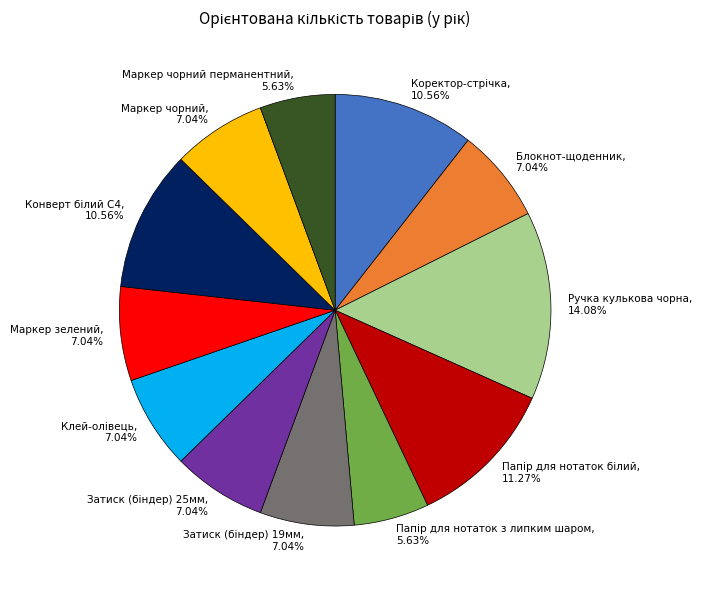

Count the number of slices in the pie.

12